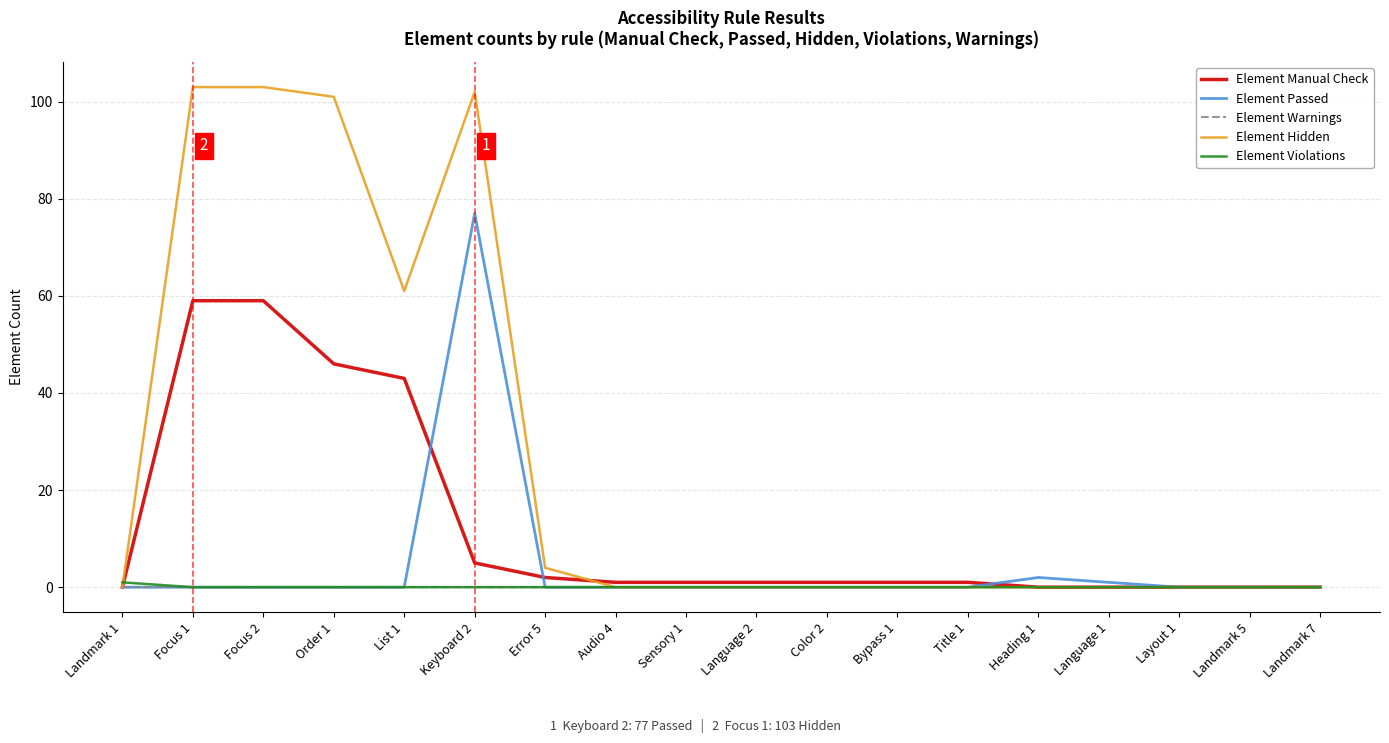

Is it true that Element Warnings equals 0 at Color 2?

True